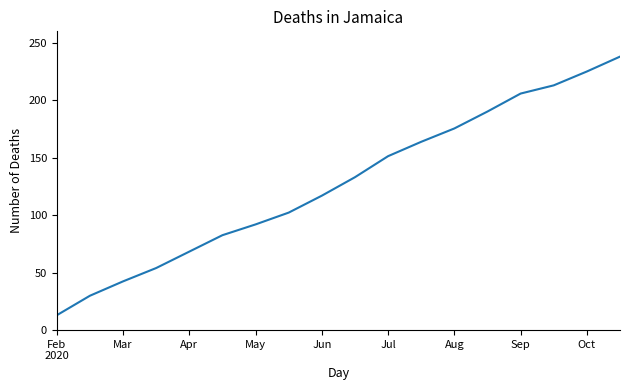

Reading right to left, list all the values displayed in this chart.

238.0	225.1	213.0	205.8	190.2	175.5	163.9	151.4	133.1	117.0	102.3	92.0	82.6	68.3	54.0	42.4	29.9	12.9